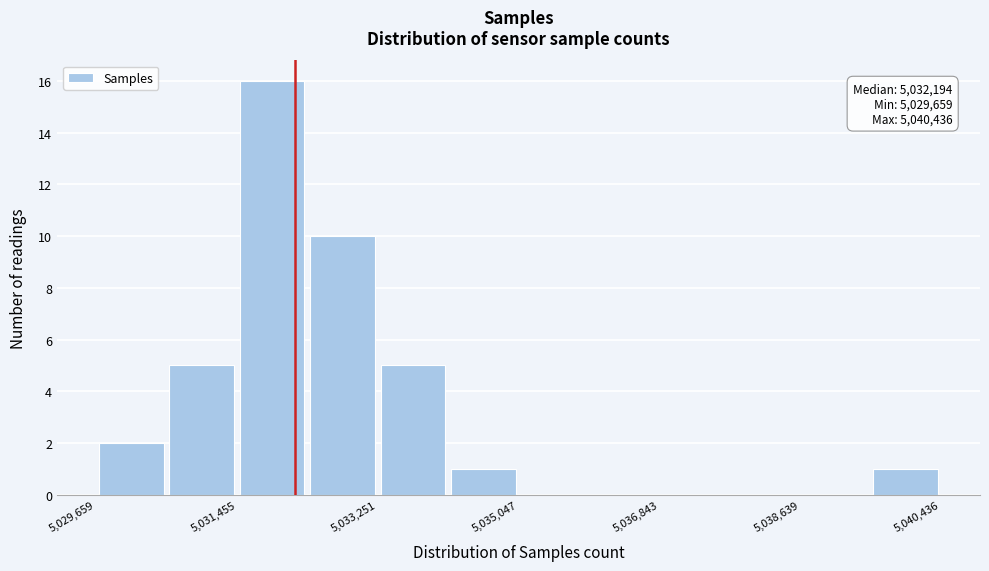

Which range on the x-axis has the tallest bar?

5031400 to 5032400